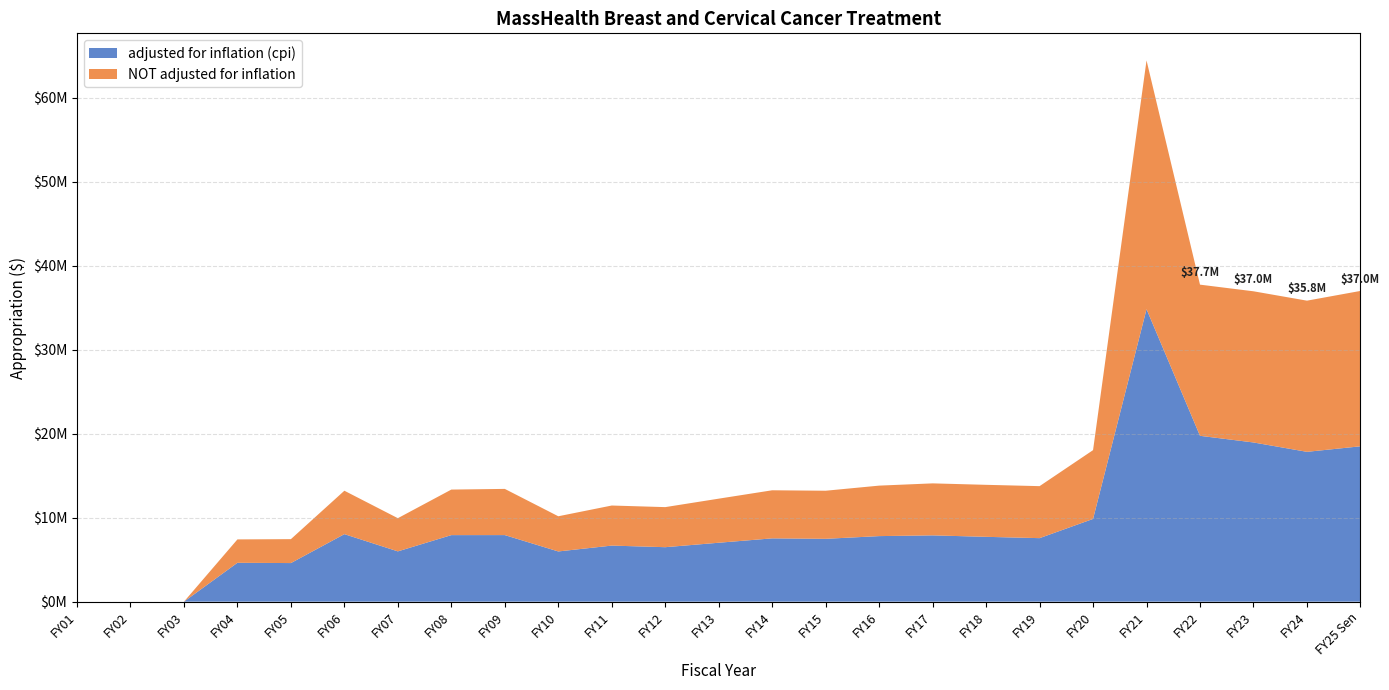

Reading right to left, what are all the values shown in this chart?

adjusted for inflation (cpi): FY25 Sen=18500000	FY24=17842269	FY23=18957415	FY22=19748869	FY21=34828162	FY20=9852025	FY19=7564381	FY18=7721202	FY17=7894287	FY16=7806944	FY15=7484586	FY14=7538140	FY13=7017477	FY12=6487046	FY11=6677559	FY10=5980089	FY09=7927857	FY08=7925380	FY07=5989533	FY06=8040930	FY05=4596957	FY04=4629249	FY03=0	FY02=0	FY01=0
NOT adjusted for inflation: FY25 Sen=18500000	FY24=18000000	FY23=18000000	FY22=18000000	FY21=29621936	FY20=8191803	FY19=6191803	FY18=6191803	FY17=6191803	FY16=6011459	FY15=5725199	FY14=5725199	FY13=5248099	FY12=4770999	FY11=4770999	FY10=4189558	FY09=5500000	FY08=5422343	FY07=3951303	FY06=5170243	FY05=2848206	FY04=2784551	FY03=0	FY02=0	FY01=0